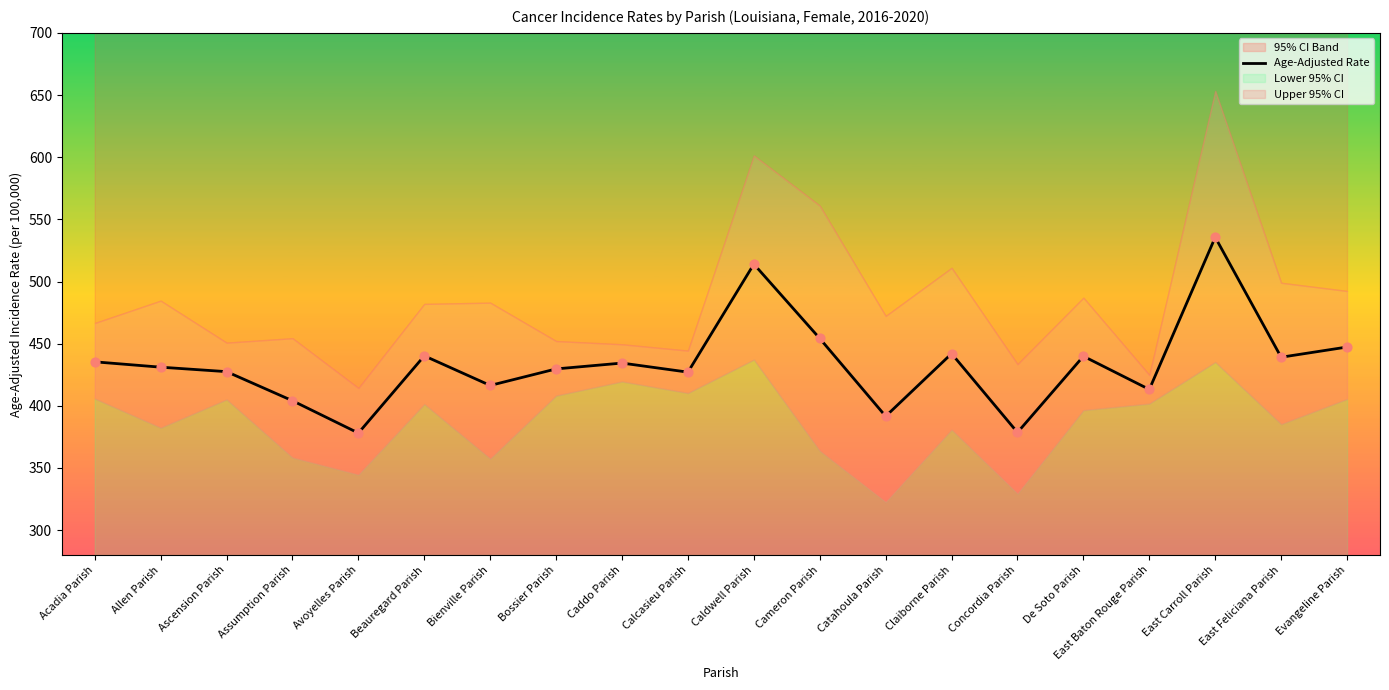

What is the change in value from Cameron Parish to East Carroll Parish?

+81.4